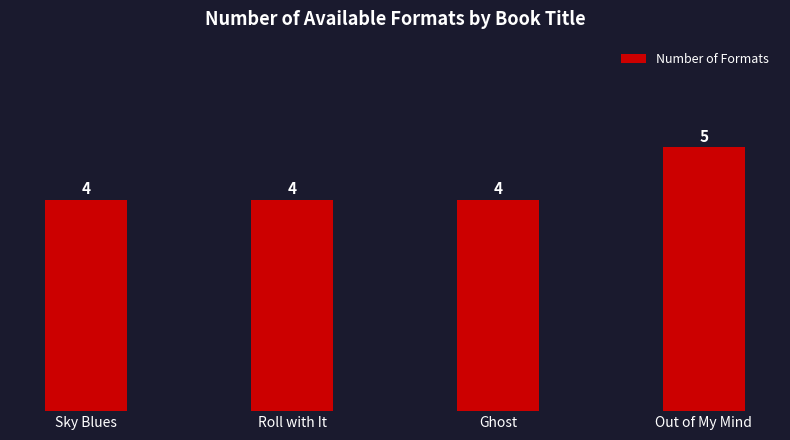

Reading left to right, transcribe all the data shown in this chart.

Sky Blues=4	Roll with It=4	Ghost=4	Out of My Mind=5